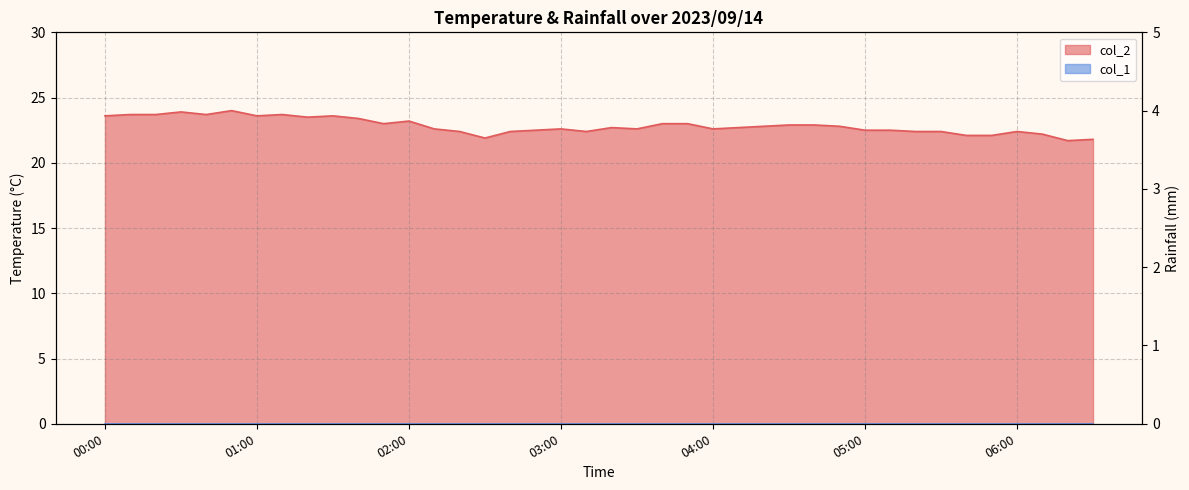

Reading left to right, transcribe all the data shown in this chart.

23.6	23.7	23.7	23.9	23.7	24.0	23.6	23.7	23.5	23.6	23.4	23.0	23.2	22.6	22.4	21.9	22.4	22.5	22.6	22.4	22.7	22.6	23.0	23.0	22.6	22.7	22.8	22.9	22.9	22.8	22.5	22.5	22.4	22.4	22.1	22.1	22.4	22.2	21.7	21.8